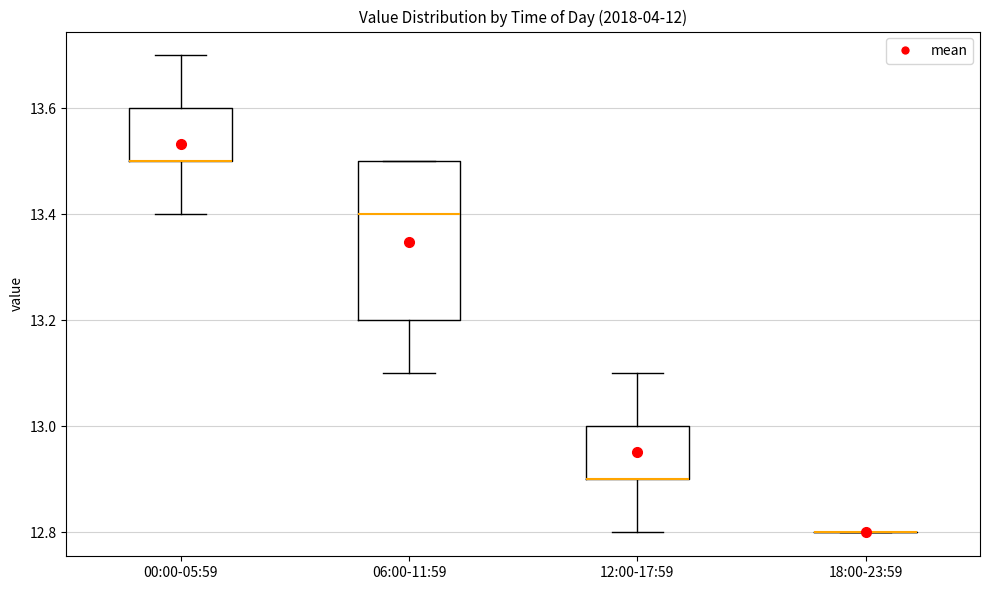

Reading left to right, transcribe this box plot: for each box, give where its median line is, the range the box spans, and where its two whiskers end, as read against the y-axis. The values are not printed on the chart, so give them approximately, as read against the axis.

00:00-05:59: median 13.5 (drawn on the box's lower edge), box 13.5 to 13.6, whiskers 13.4 to 13.7
06:00-11:59: median 13.4, box 13.2 to 13.5, whiskers 13.1 to 13.5
12:00-17:59: median 12.9 (drawn on the box's lower edge), box 12.9 to 13.0, whiskers 12.8 to 13.1
18:00-23:59: box collapsed to a line at 12.8, whiskers 12.8 to 12.8